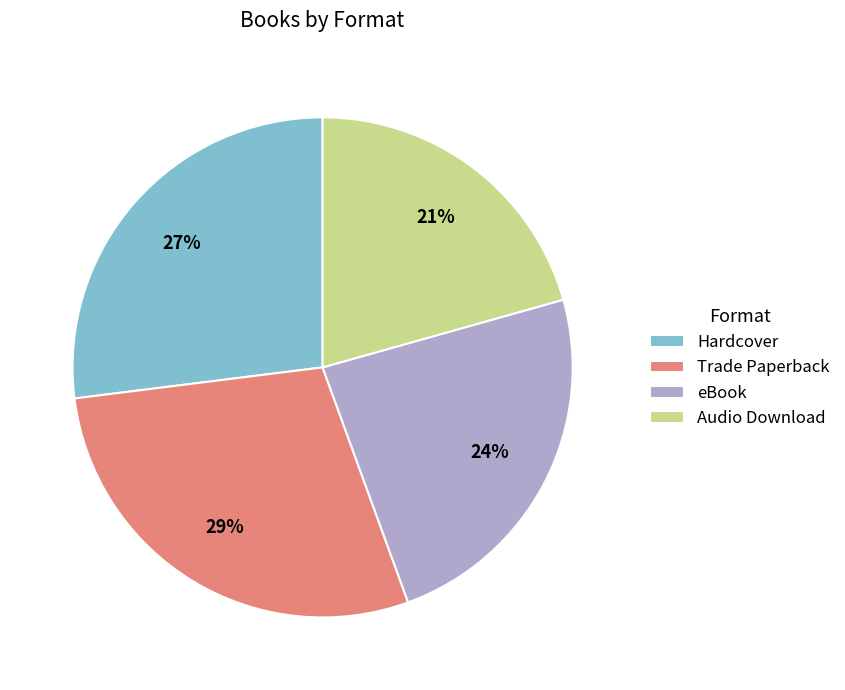

To the nearest percent, what portion does eBook represent?

24%